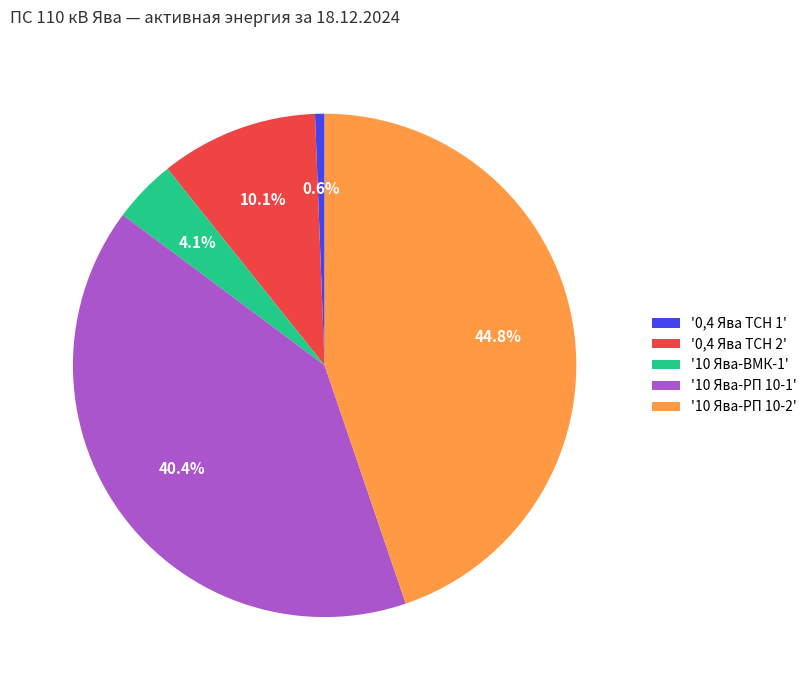

Approximately how many times larger is the value at '10 Ява-РП 10-1' compared to '10 Ява-РП 10-2'?

0.9